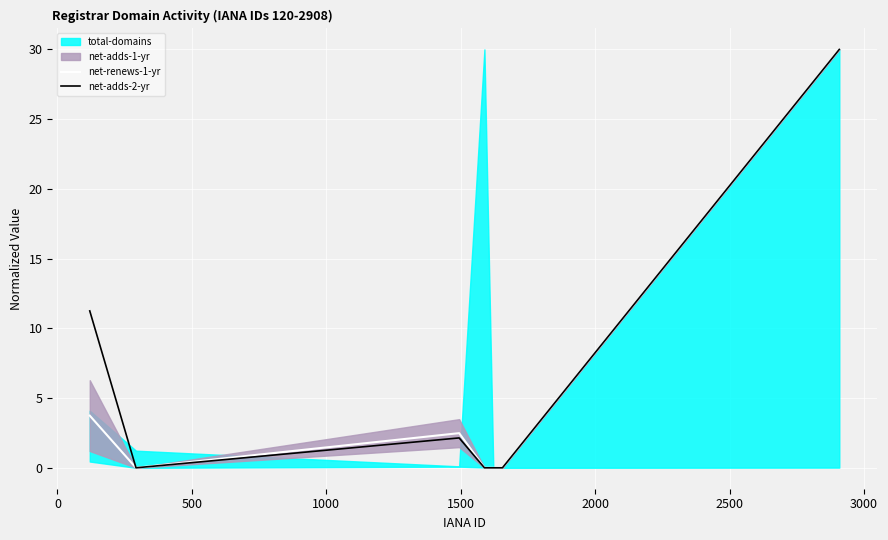

What is the maximum value for net-adds-2-yr?

30.0